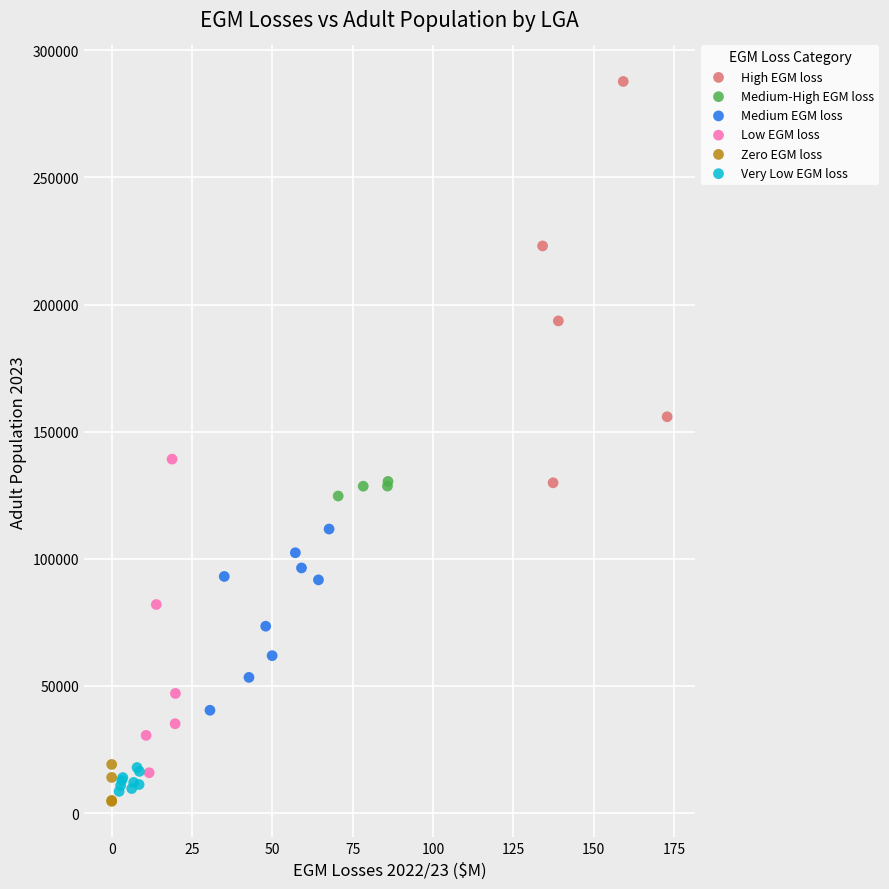

Which series reaches the minimum Y coordinate?

Zero EGM loss